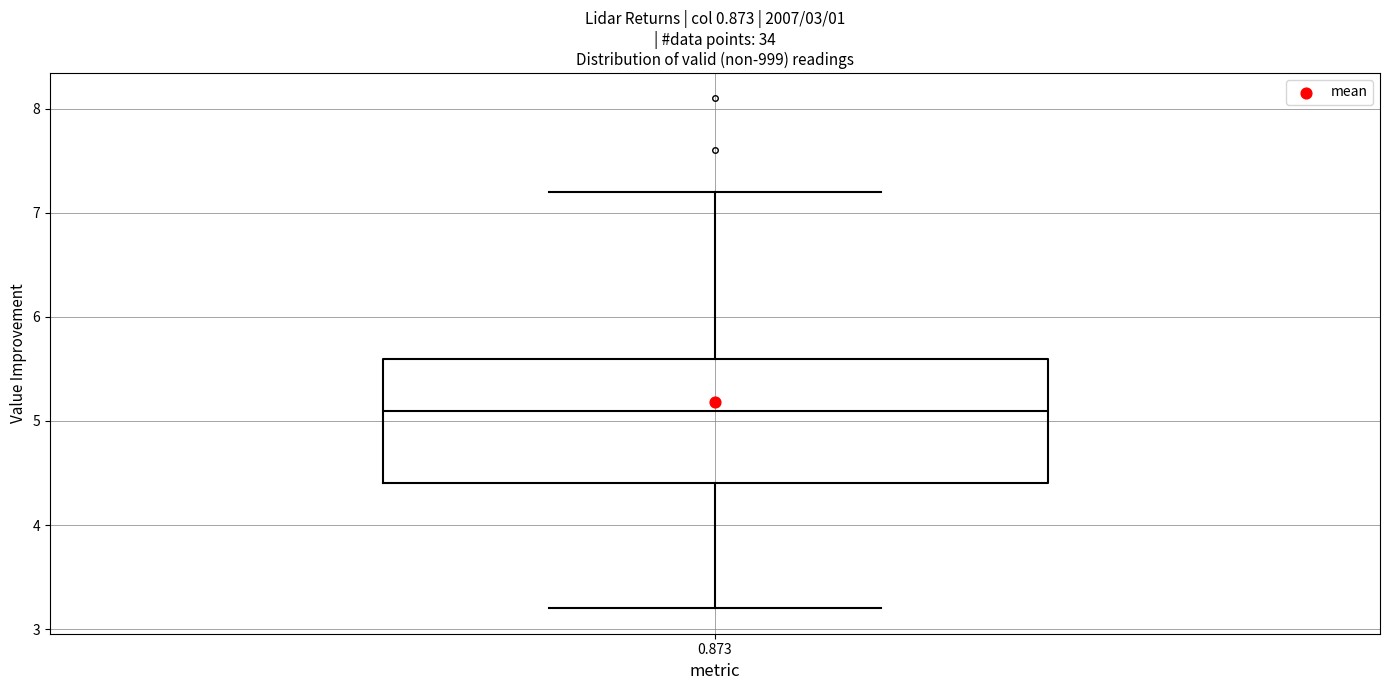

Transcribe this box plot: give where the median line is, the range the box spans, and where the two whiskers end, as read against the y-axis. The values are not printed on the chart, so give them approximately, as read against the axis.

median 5.1, box 4.4 to 5.6, whiskers 3.2 to 7.2